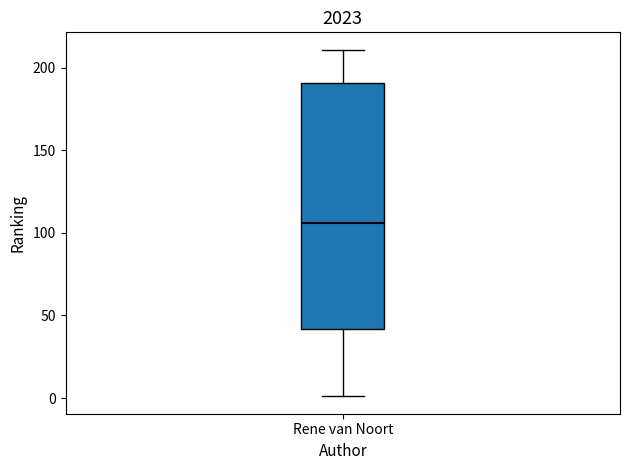

Where does the lower whisker of the box for Rene van Noort end on the y-axis? The values are not printed on the chart, so give them approximately, as read against the axis.

0